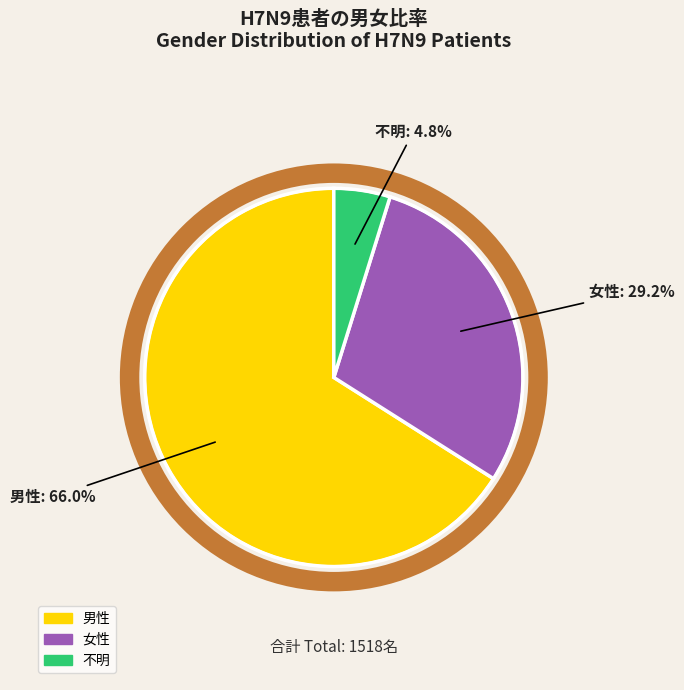

What percentage is the 男性 slice, to the nearest percent?

66%